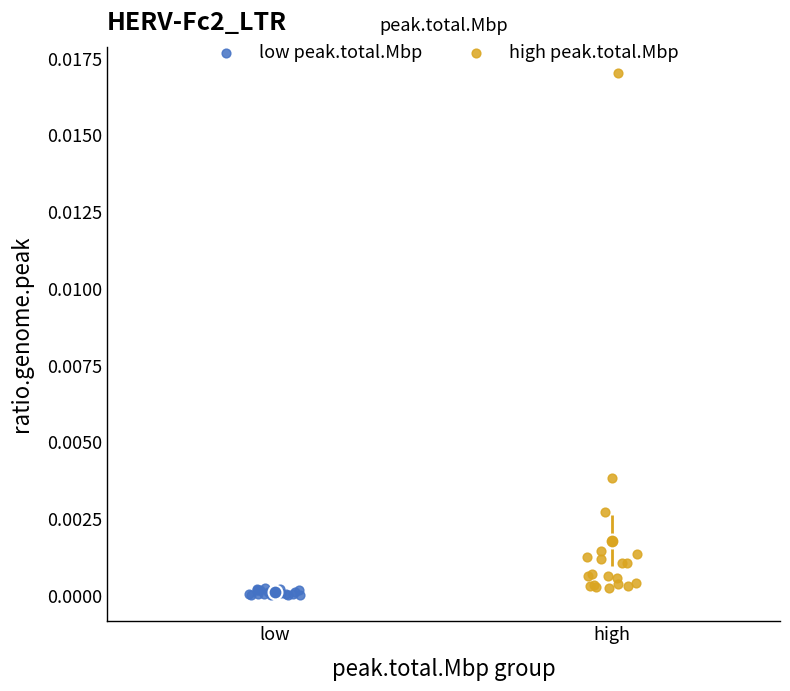

What are all the series names shown in the legend?

low peak.total.Mbp, high peak.total.Mbp